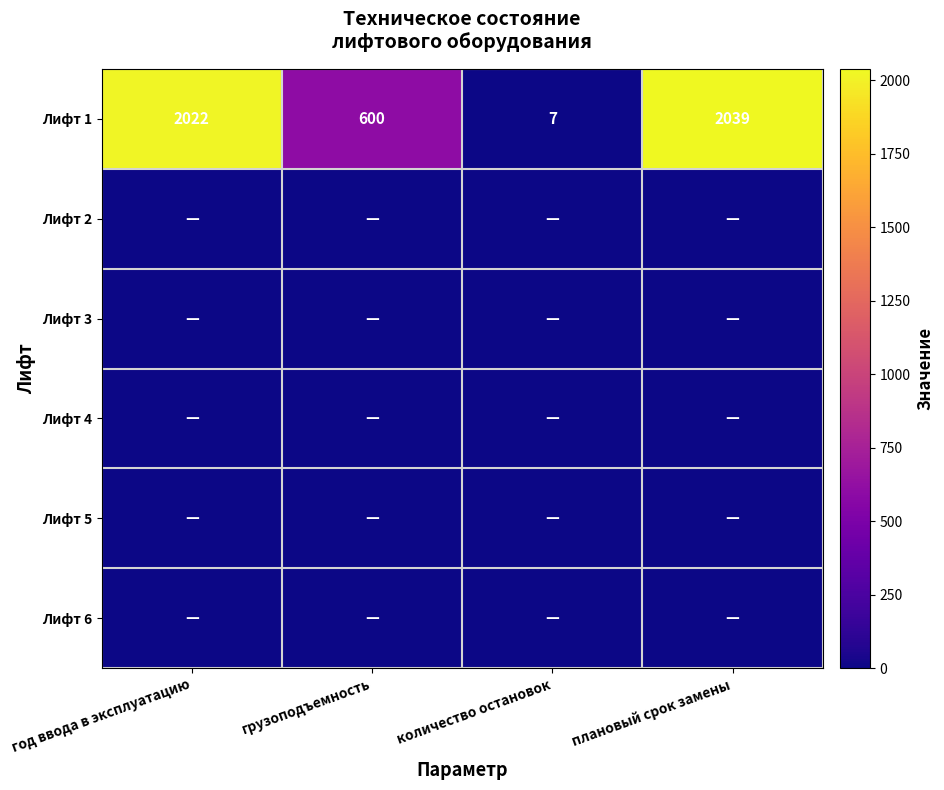

How many data points does each series have?

4